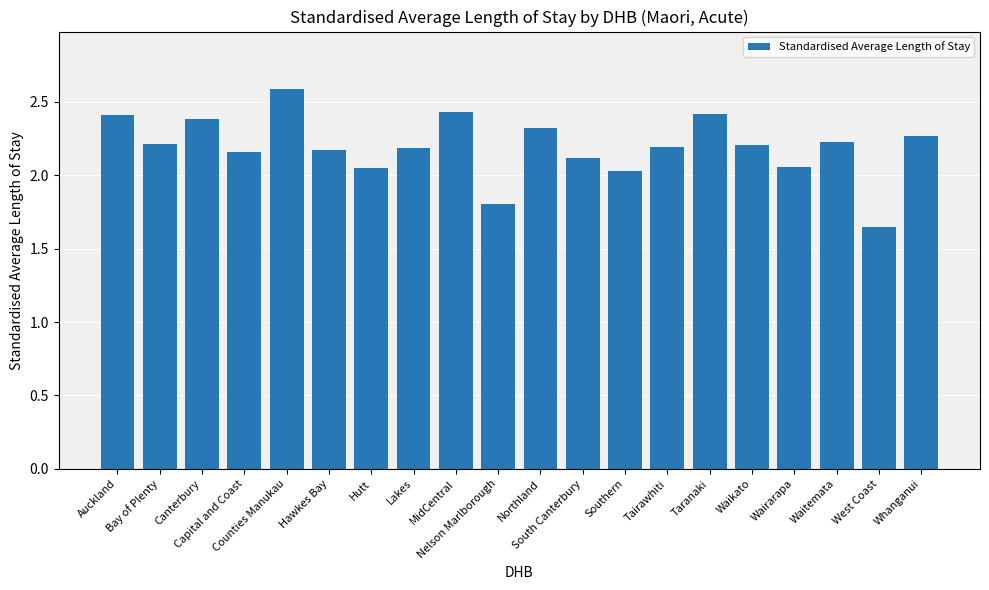

What is the difference between the maximum and second lowest values?

0.8